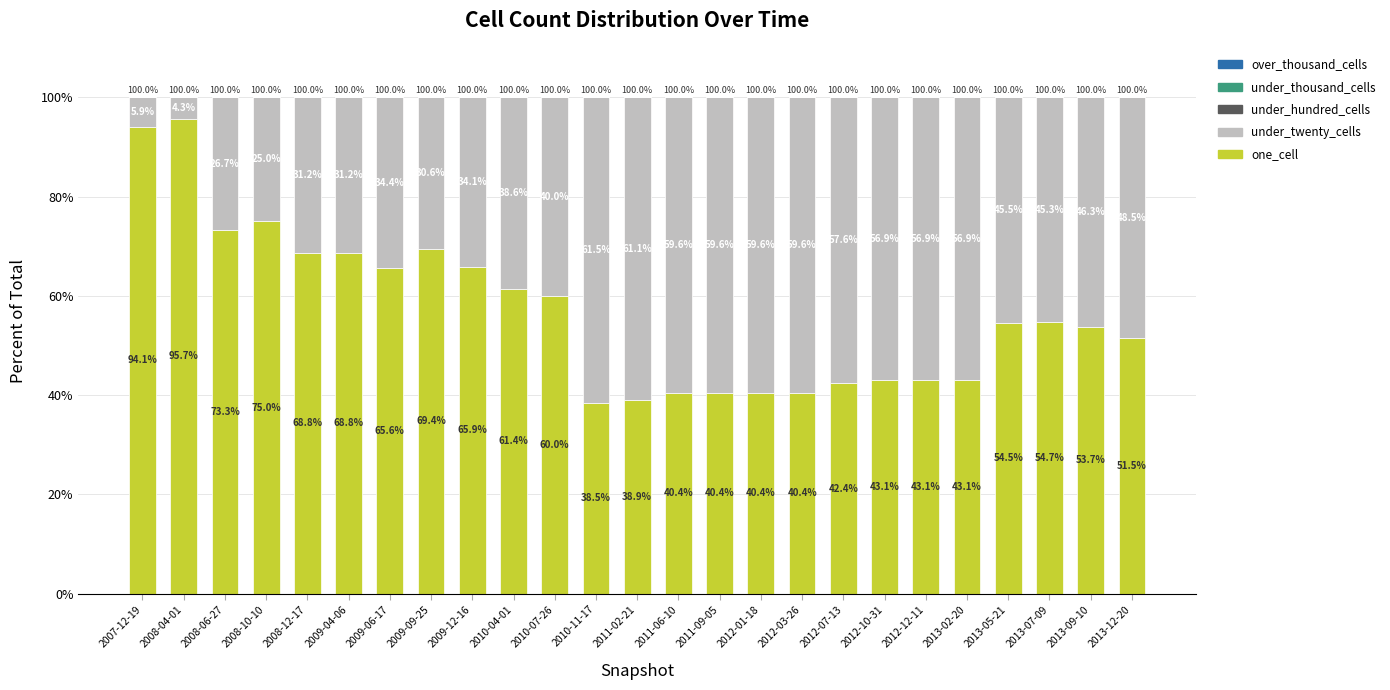

Which category has the lowest value in the one_cell series?

2010-11-17